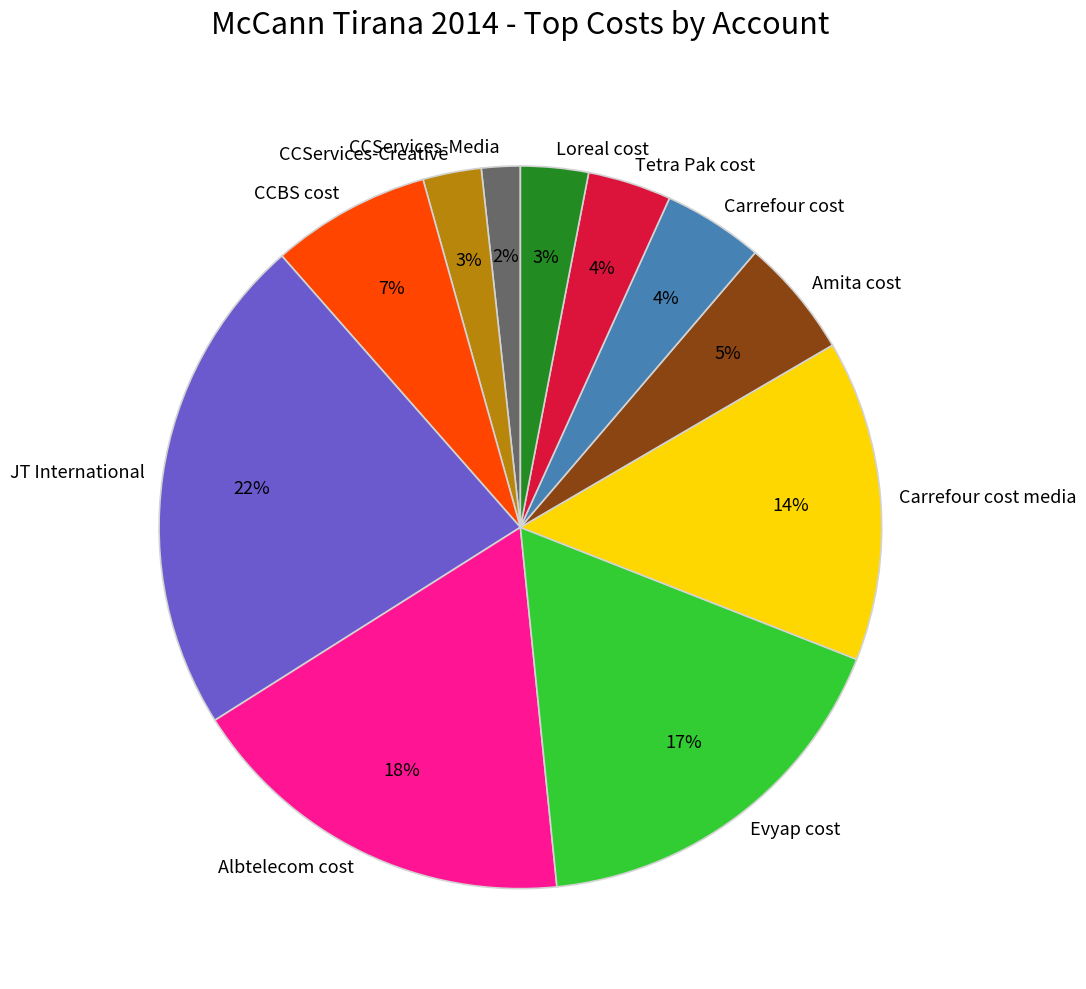

Is CCServices-Media the majority of the pie?

No